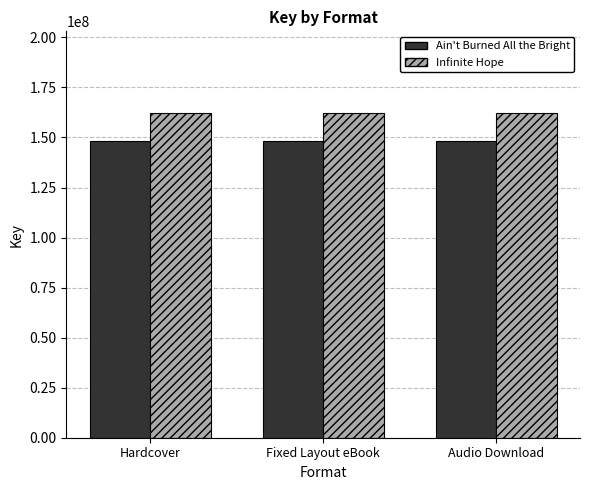

Is the value of Ain't Burned All the Bright at Audio Download greater than the value of Infinite Hope at Fixed Layout eBook?

No